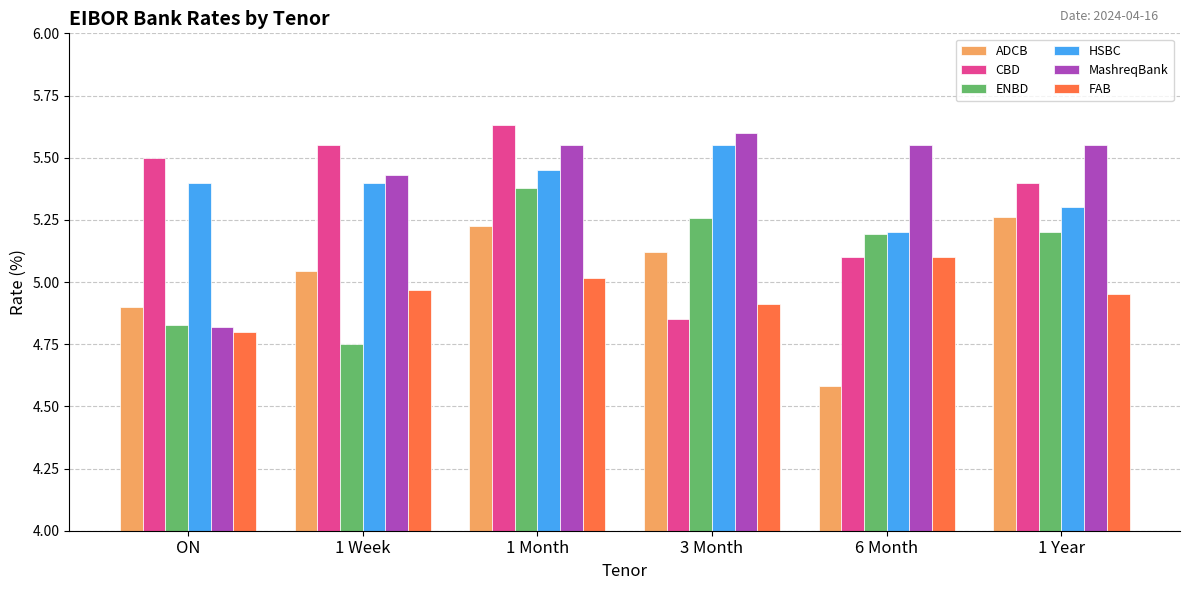

What is the total value across all series at 1 Week?

31.1